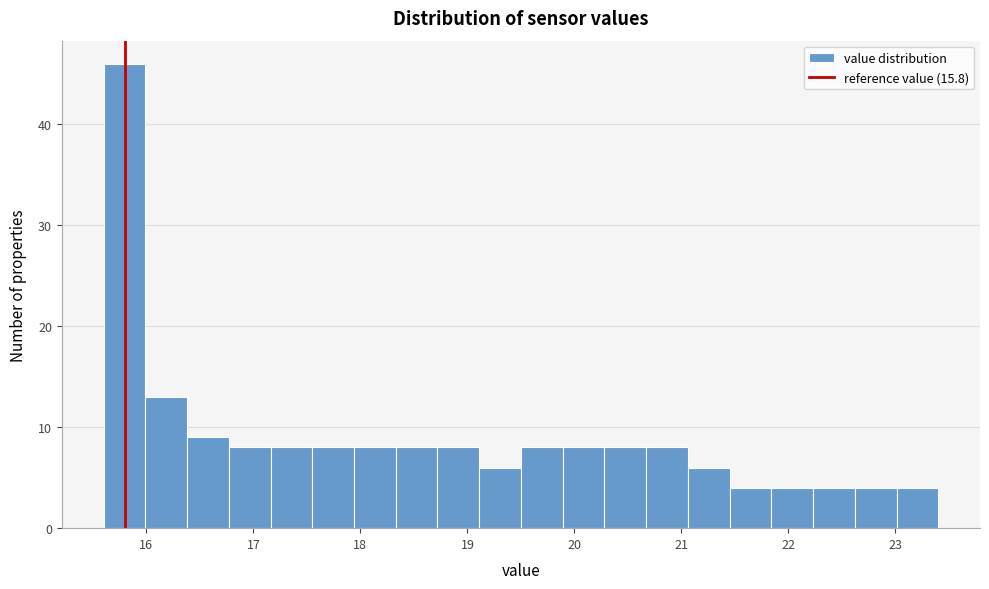

Around what value on the x-axis is the tallest bar? Give the approximate position of its centre, as read against the axis.

15.8